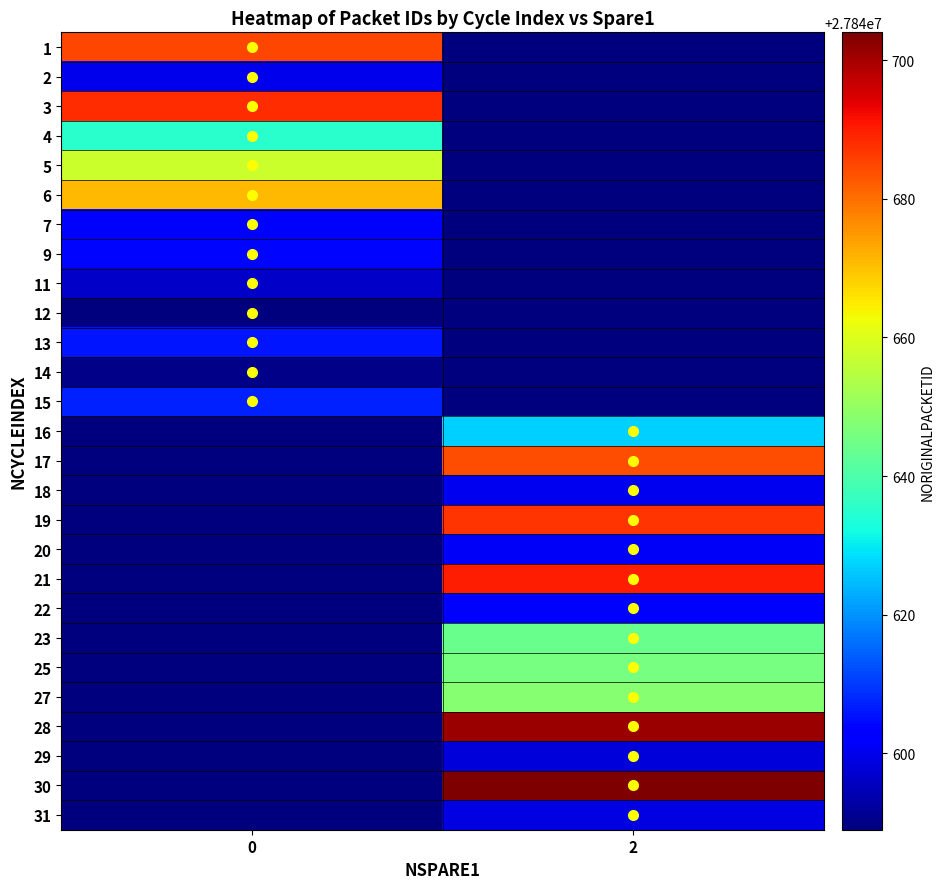

What is the maximum value shown in the chart?

27840704.0